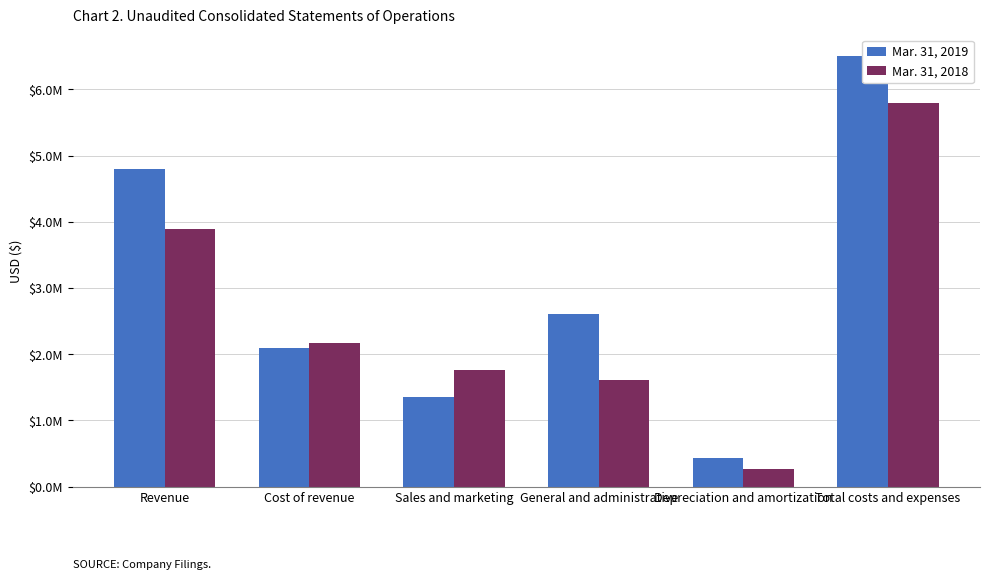

List the series in order of their peak value, highest first.

Mar. 31, 2019, Mar. 31, 2018